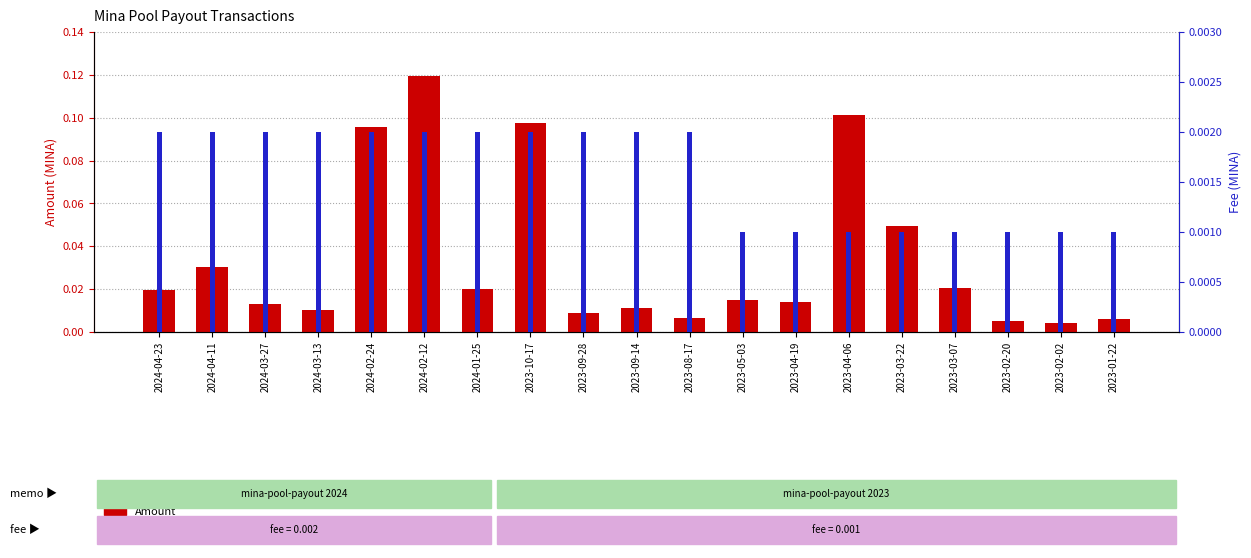

Is it true that Fee equals 0.0 at 2024-04-11?

True